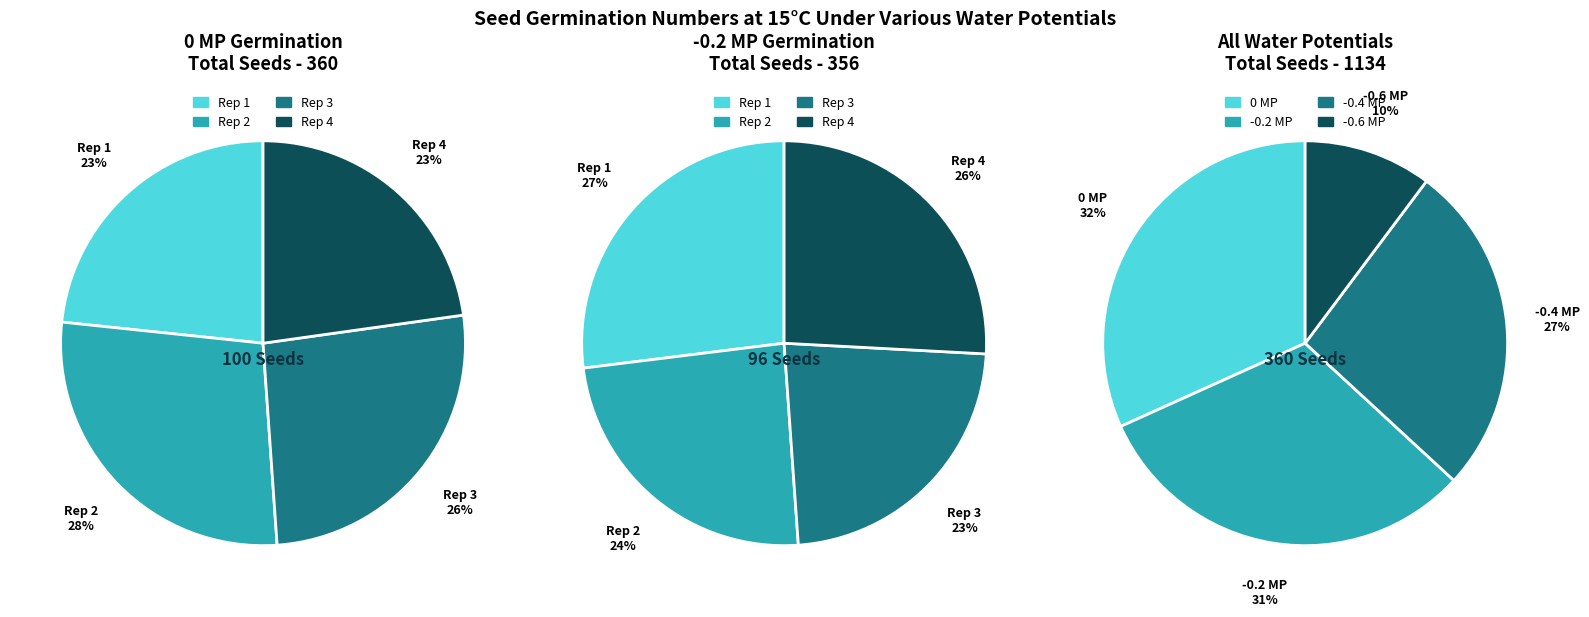

Count the number of slices in the pie.

4